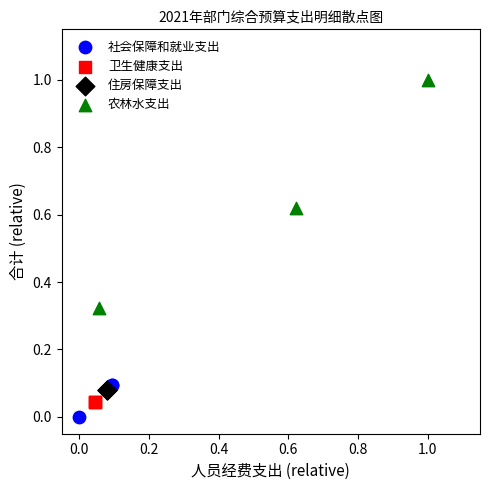

Which series reaches the maximum Y coordinate?

农林水支出